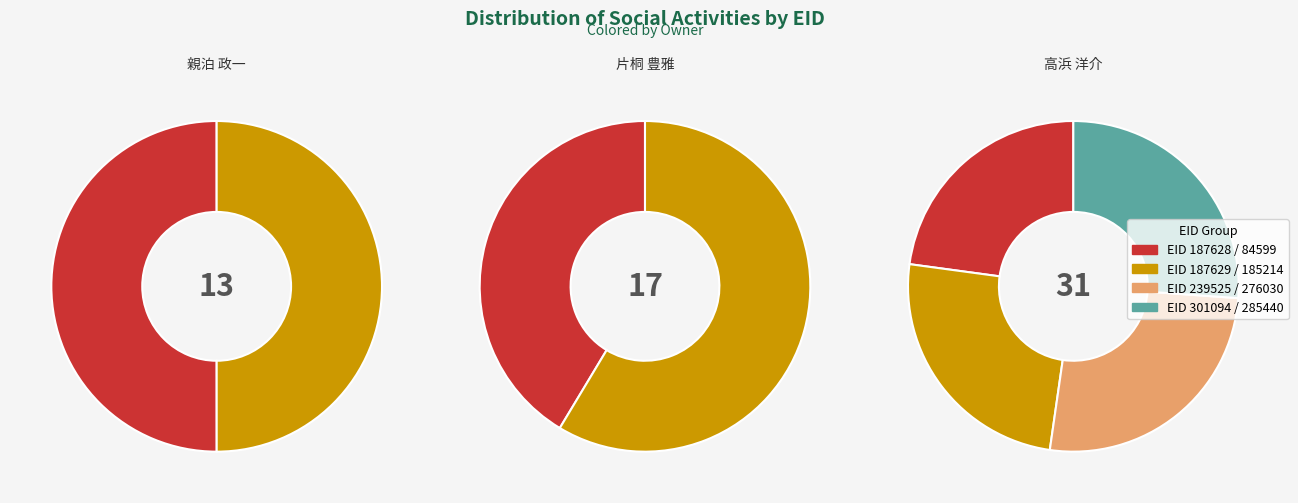

Is it true that 301094 is 17% of the pie?

True